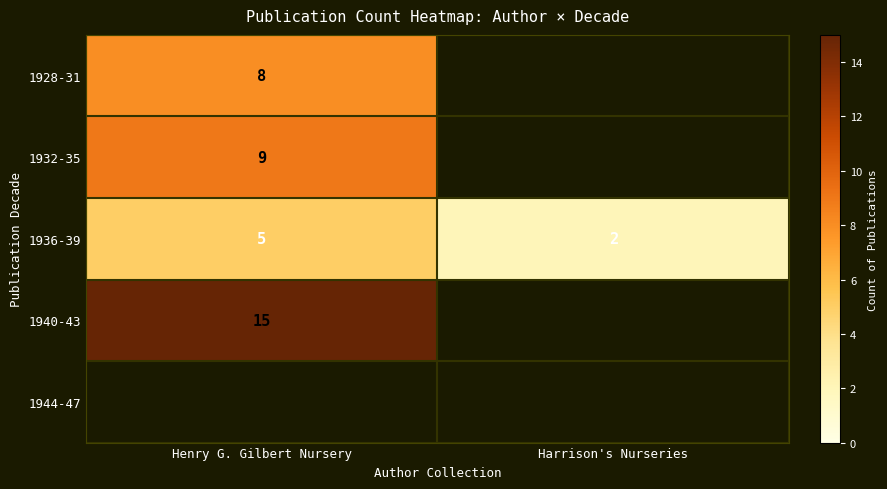

Which label corresponds to the smallest value in the chart?

Harrison's Nurseries